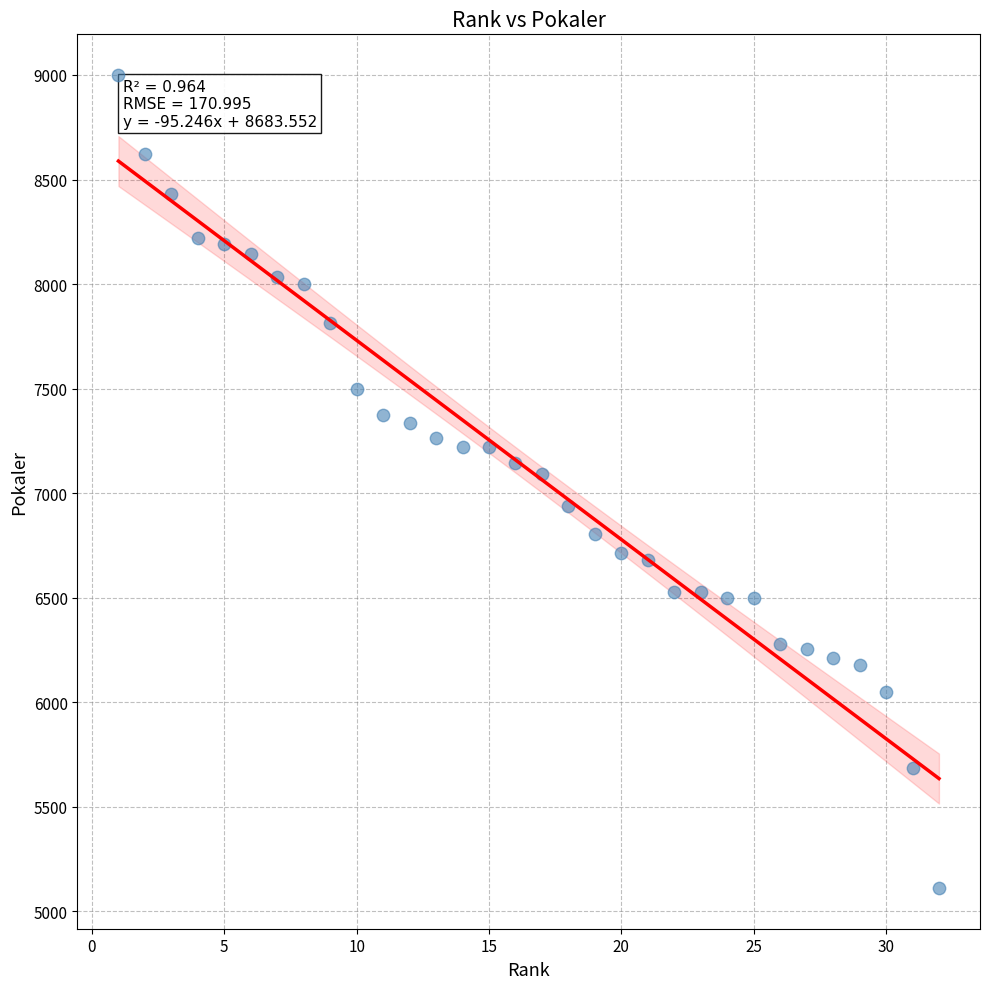

What is the range of X values (max minus min)?

31